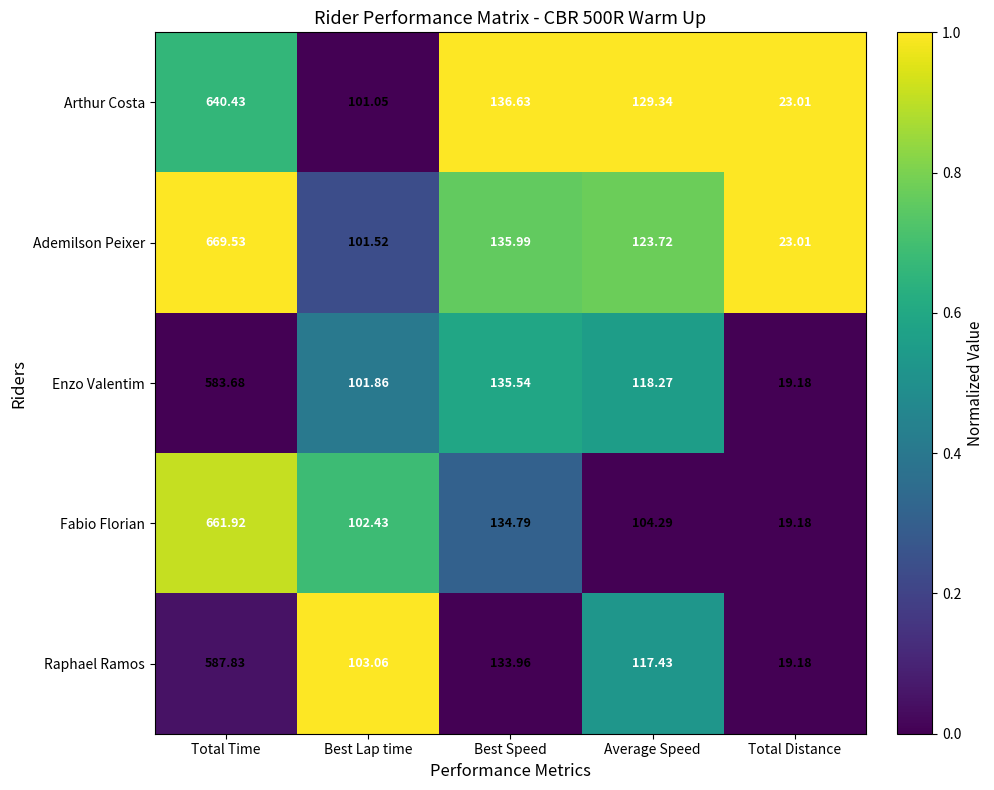

Which series has the largest range (max minus min)?

Ademilson Peixer